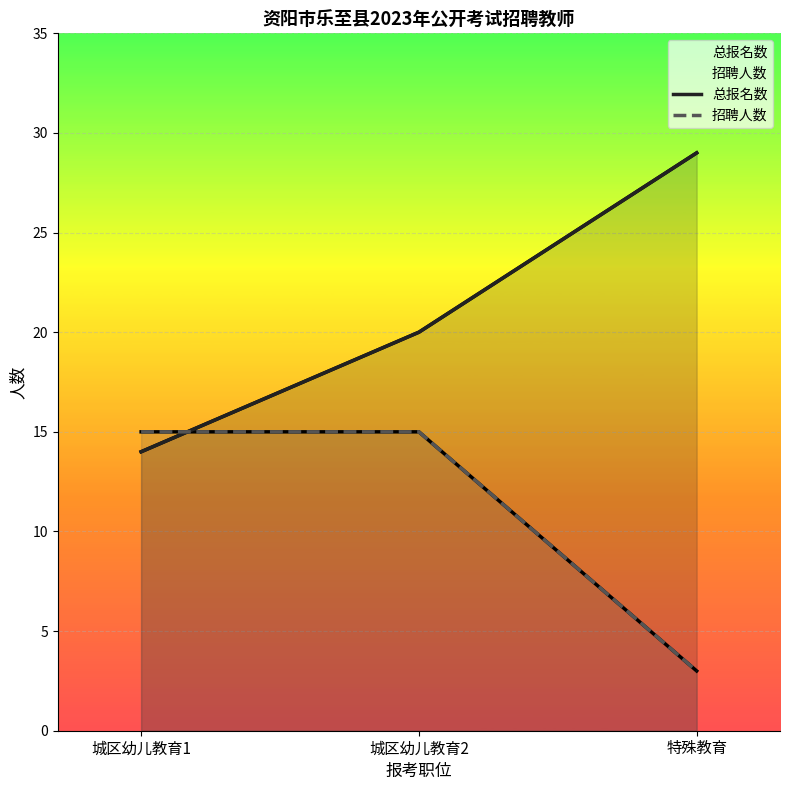

Reading left to right, what are all the values shown in this chart?

总报名数: 城区幼儿教育1=14	城区幼儿教育2=20	特殊教育=29
招聘人数: 城区幼儿教育1=15	城区幼儿教育2=15	特殊教育=3